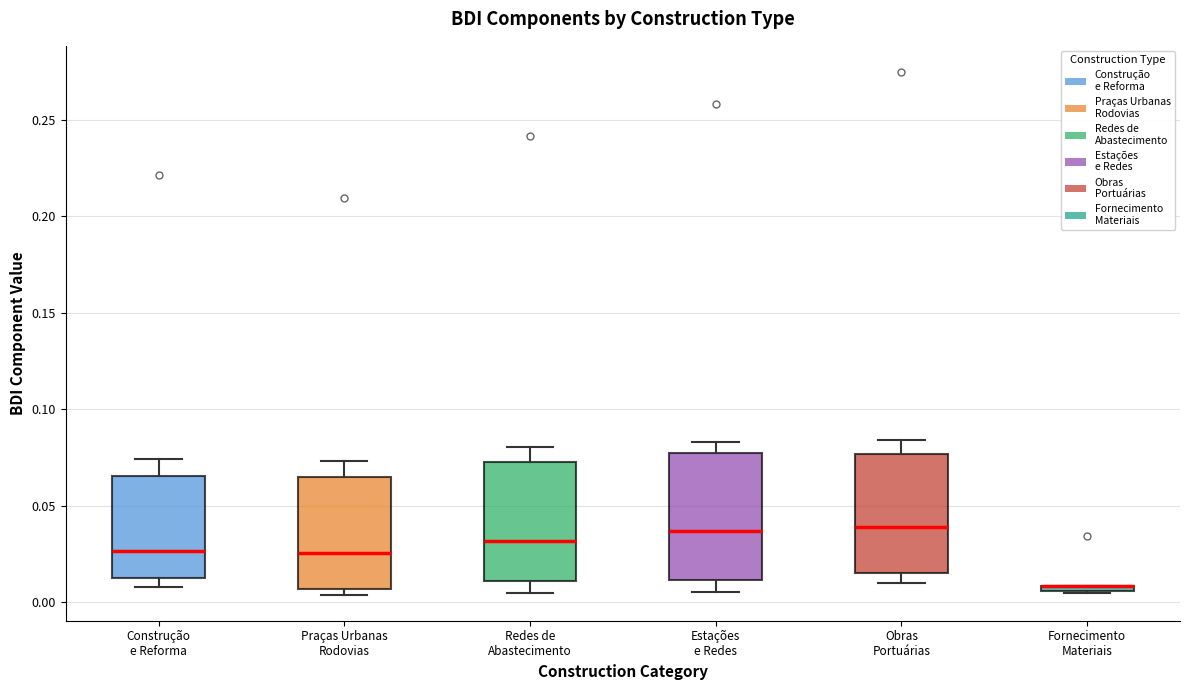

Where is the upper edge of the box for Construção e Reforma on the y-axis? The values are not printed on the chart, so give them approximately, as read against the axis.

0.065